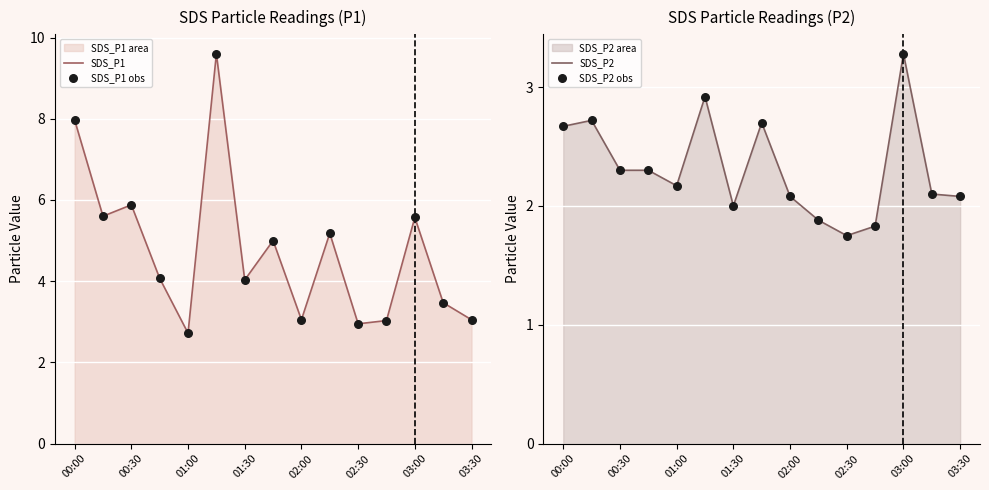

The value of SDS_P1 at 00:30 is 10.2. True or false?

False